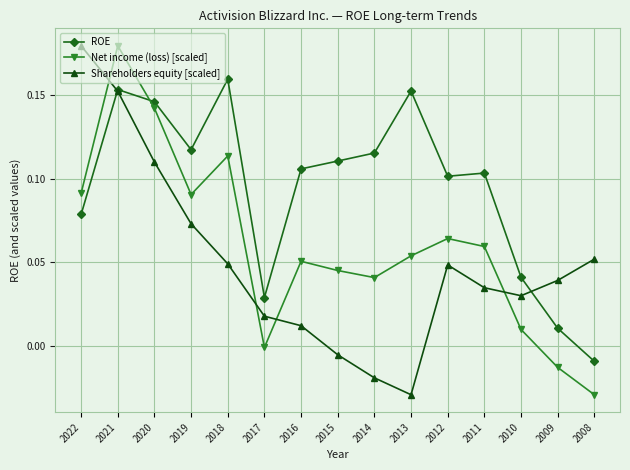

Where is the first local maximum for Shareholders equity [scaled]?

2012